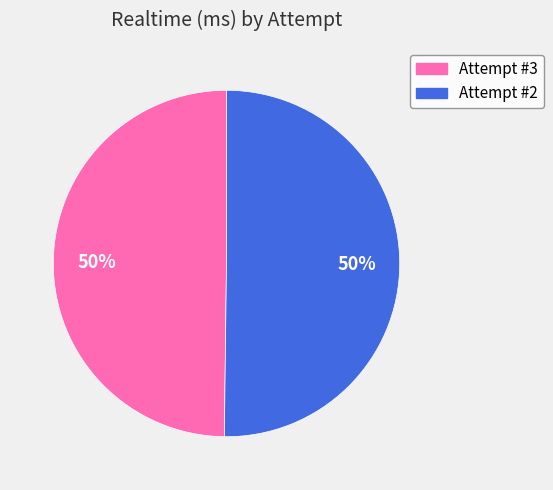

Is it true that Attempt #3 is 44% of the pie?

False